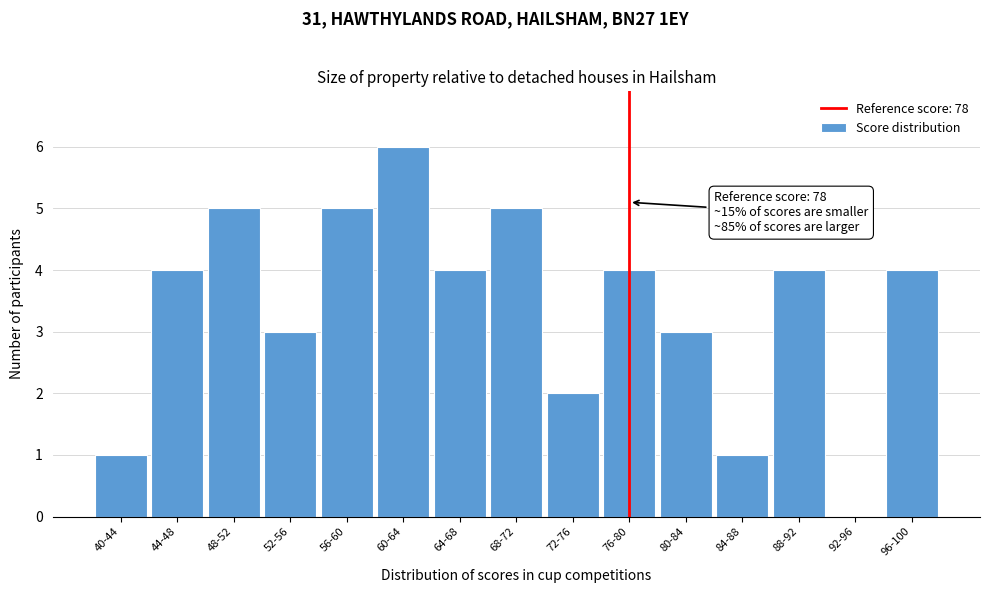

Reading left to right, extract all data points from this chart.

40-44=1	44-48=4	48-52=5	52-56=3	56-60=5	60-64=6	64-68=4	68-72=5	72-76=2	76-80=4	80-84=3	84-88=1	88-92=4	92-96=0	96-100=4